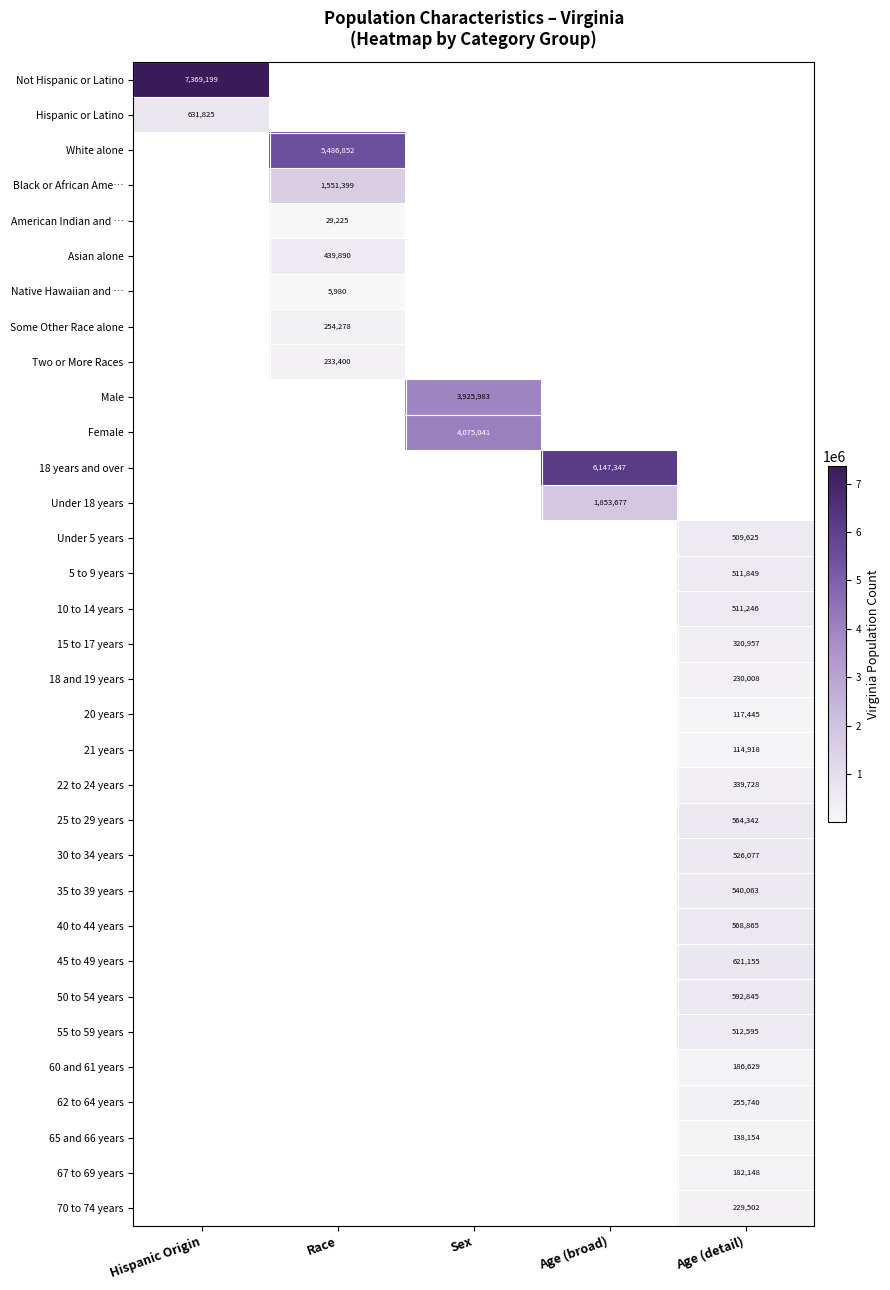

The Asian alone series shows 669999 at Race. True or false?

False